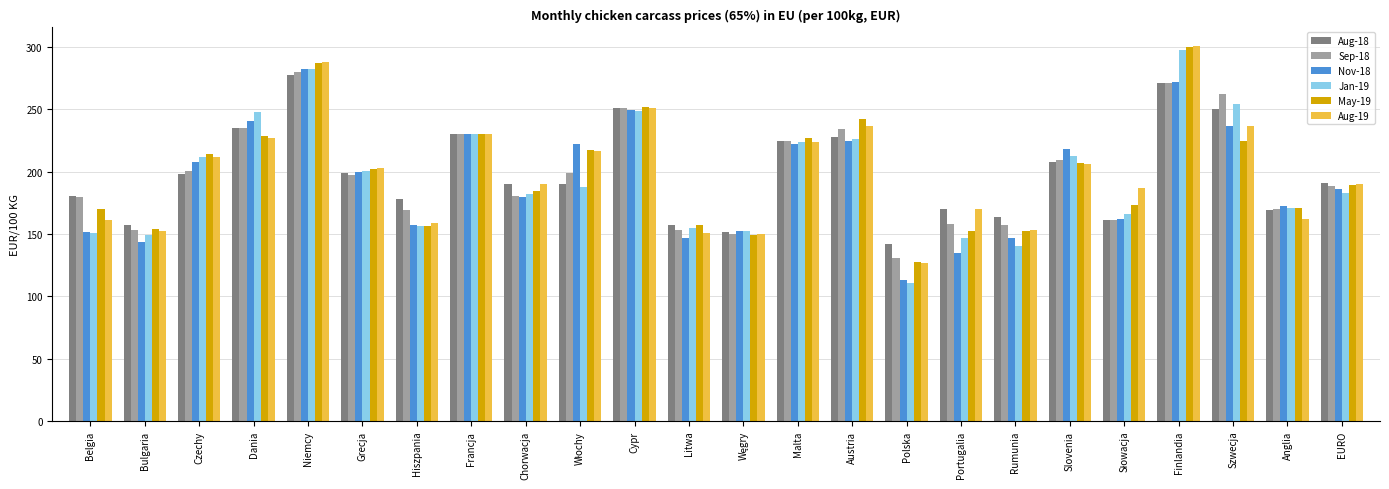

What are all the series names shown in the legend?

Aug-18, Sep-18, Nov-18, Jan-19, May-19, Aug-19